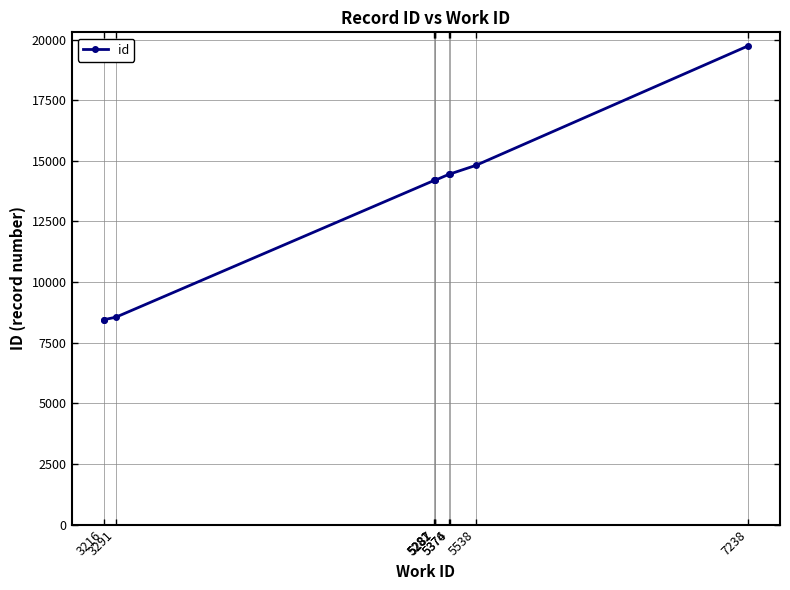

The chart shows a value of 23801 at 5374. True or false?

False